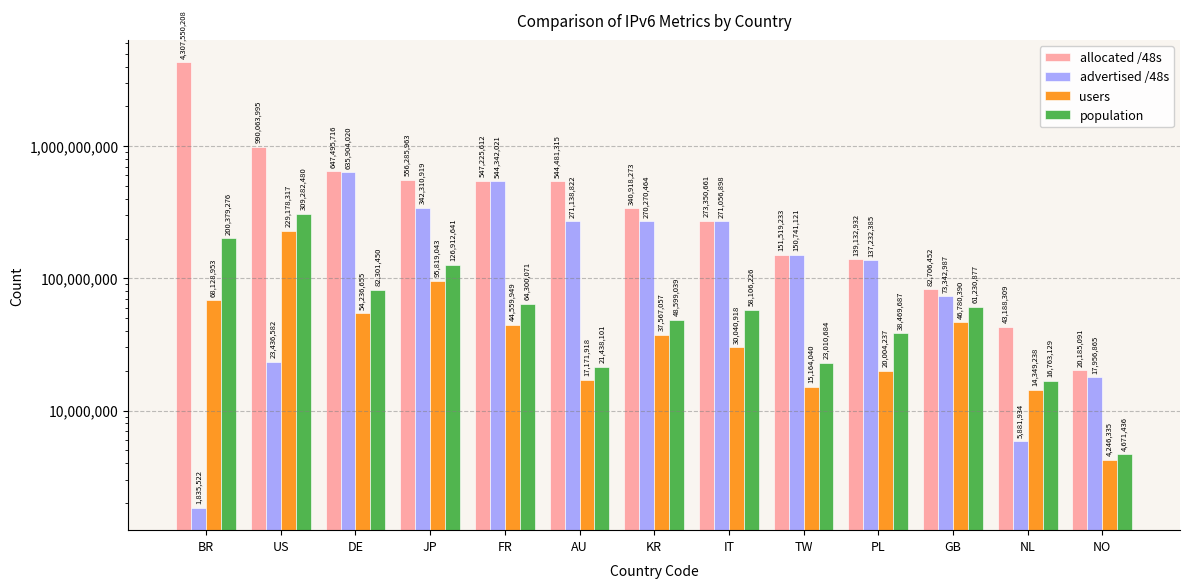

Rank the categories by allocated /48s value from lowest to highest.

NO, NL, GB, PL, TW, IT, KR, AU, FR, JP, DE, US, BR